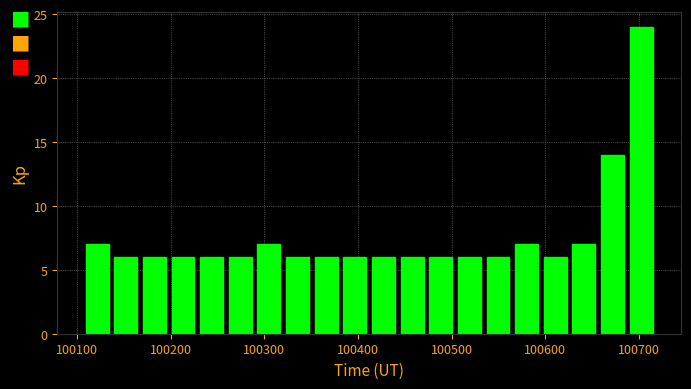

Read against the x-axis, roughly where is the centre of the tallest bar?

100700